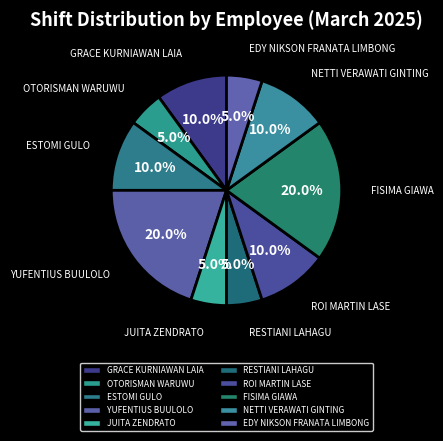

True or false: GRACE KURNIAWAN LAIA accounts for 4% of the total.

False